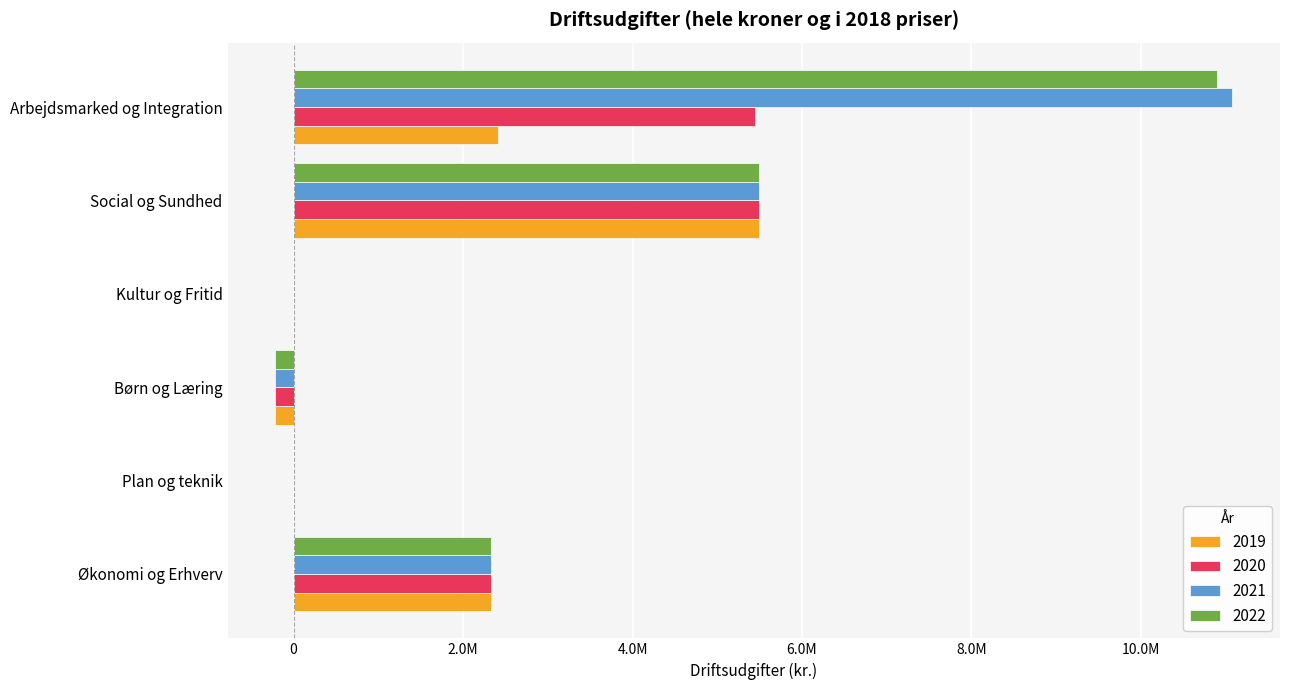

What is the value of the 2020 bar at the 5th from the left?

5498000